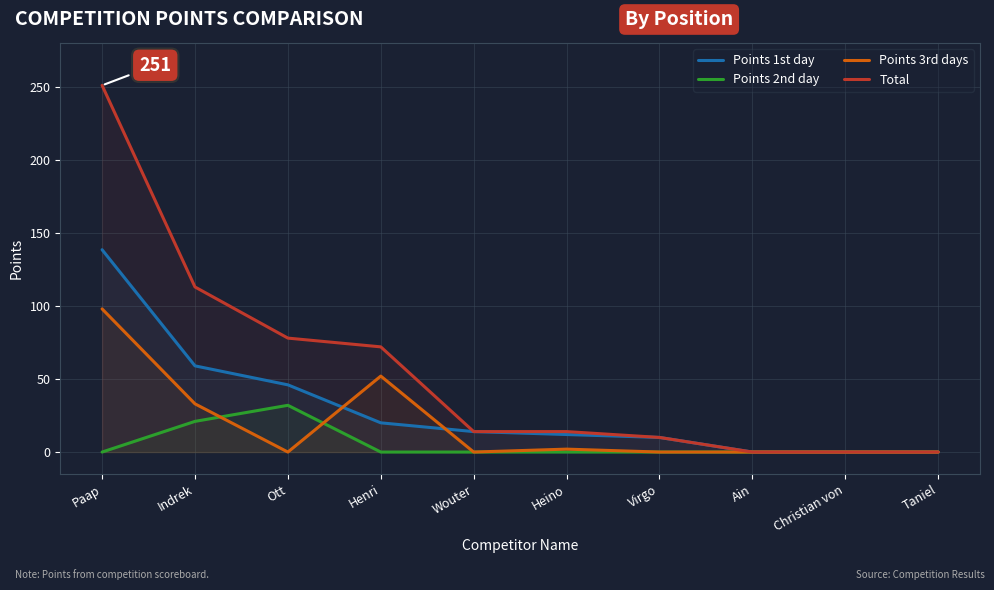

Which has a higher value, Paap or Wouter?

Paap